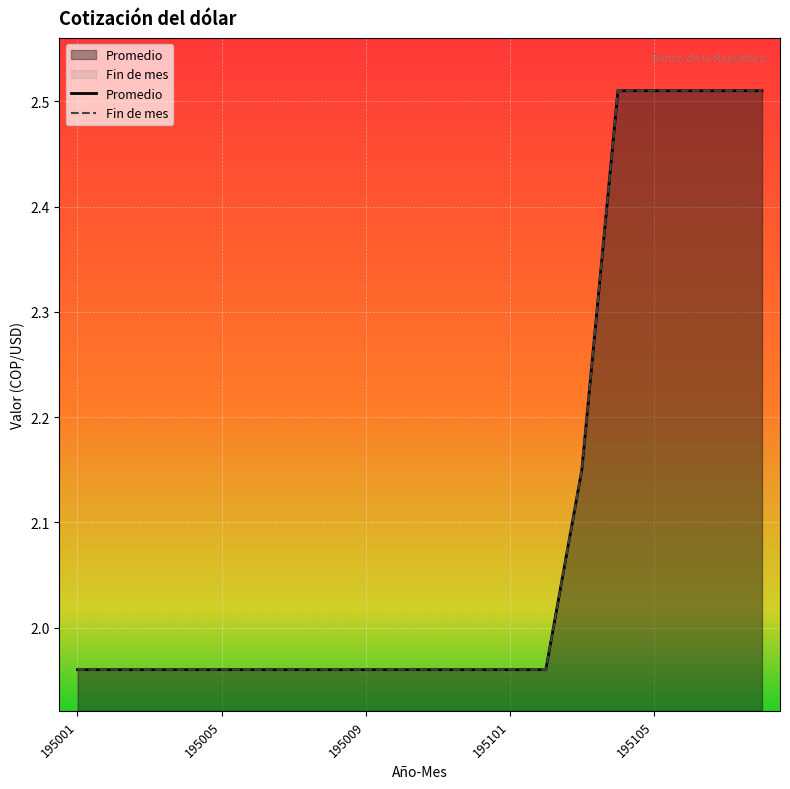

Does the chart display data point markers on the line(s)?

No